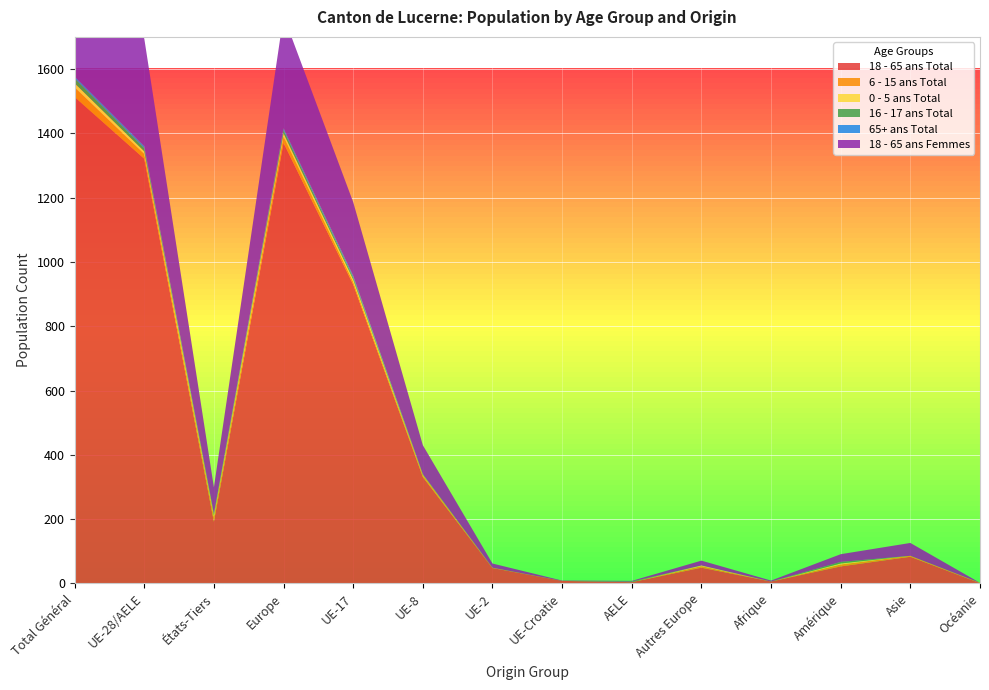

Reading left to right, what are all the values shown in this chart?

18 - 65 ans Total: 1513	1321	192	1370	930	331	48	8	4	49	6	53	83	1
6 - 15 ans Total: 30	15	15	20	8	6	1	0	0	5	0	6	3	1
0 - 5 ans Total: 13	8	5	10	7	1	0	0	0	2	0	3	0	0
16 - 17 ans Total: 15	10	5	10	6	2	0	0	2	0	0	5	0	0
65+ ans Total: 6	6	0	6	6	0	0	0	0	0	0	0	0	0
18 - 65 ans Femmes: 417	335	82	350	229	90	13	1	2	15	3	24	40	0